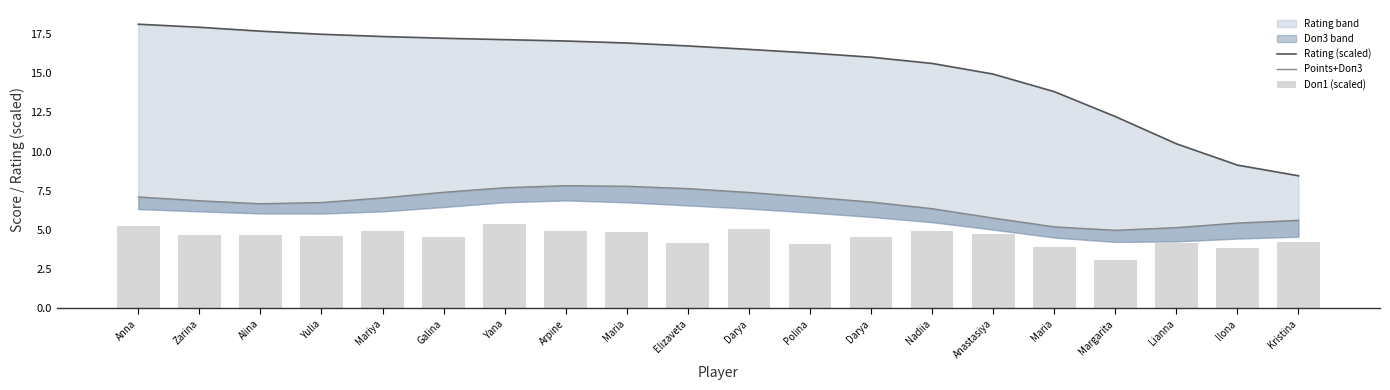

True or false: Doп1 (scaled) has a value of 8.4 at Anastasiya.

False